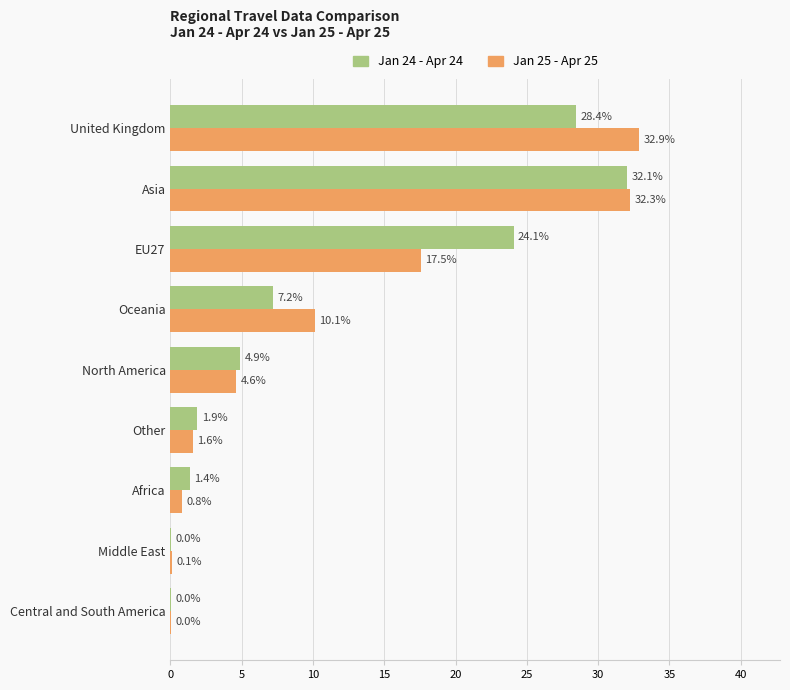

Is it true that Jan 25 - Apr 25 equals 0.1 at Middle East?

True